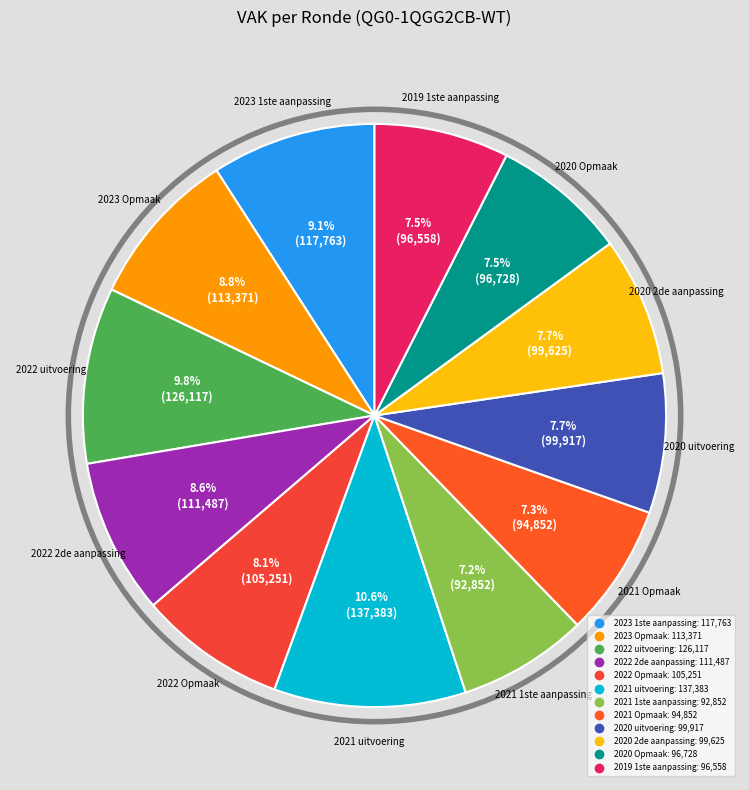

To the nearest percent, what is the difference between the 2022 2de aanpassing and 2021 1ste aanpassing slice percentages?

1%